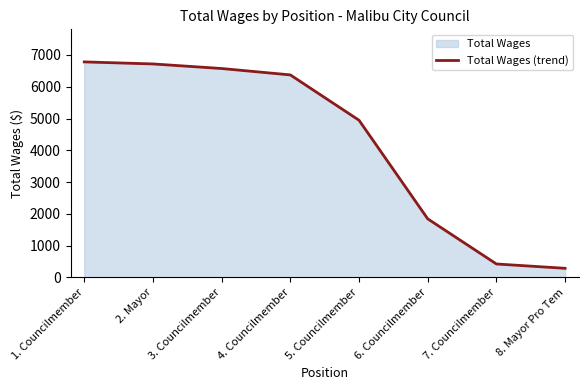

Reading right to left, extract all data points from this chart.

8. Mayor Pro Tem=285.7	7. Councilmember=422.1	6. Councilmember=1842.6	5. Councilmember=4945.5	4. Councilmember=6372.3	3. Councilmember=6573.2	2. Mayor=6717.1	1. Councilmember=6781.5